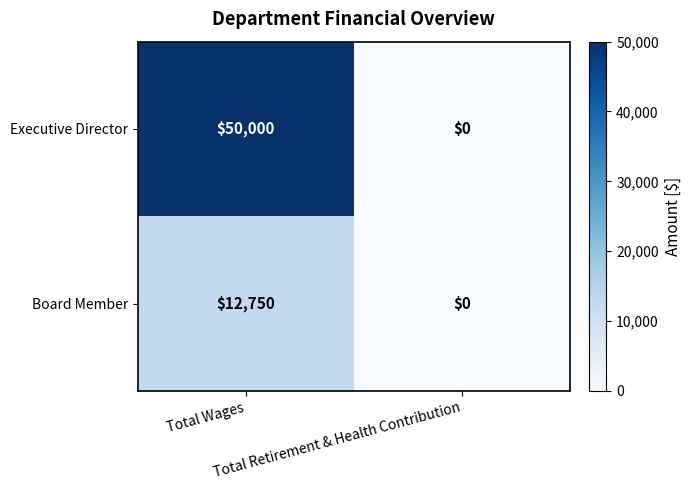

Rank the series at Total Wages from highest to lowest value.

Executive Director, Board Member